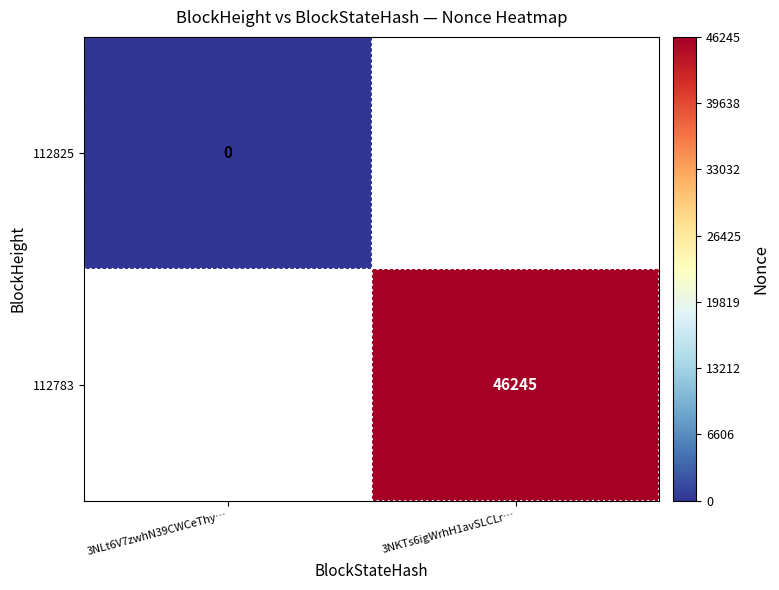

The 112783 series shows 46245 at 3NKTs6igWrhH1avSLCLr…. True or false?

True